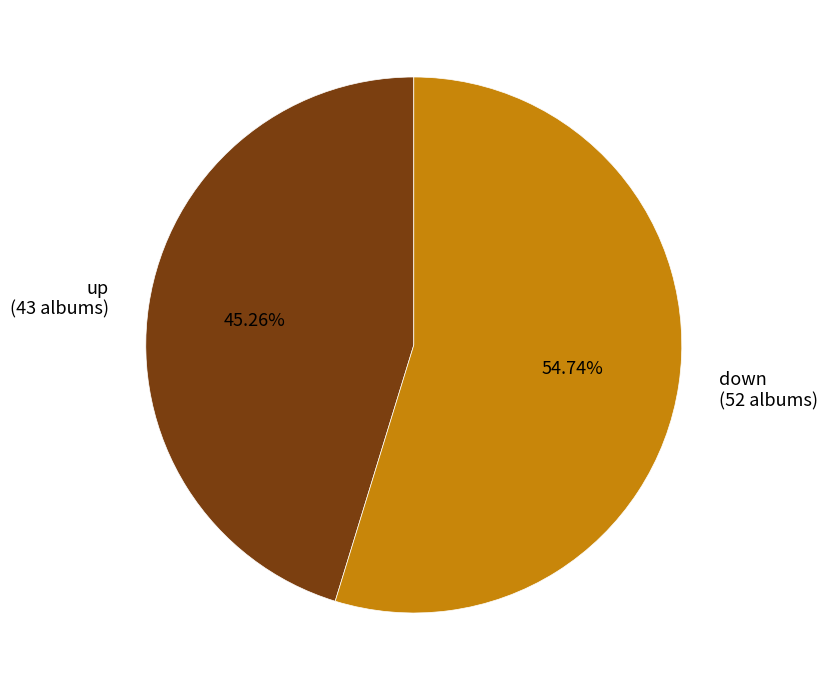

What is the ratio of the value at down (52 albums) to the value at up (43 albums)?

1.2